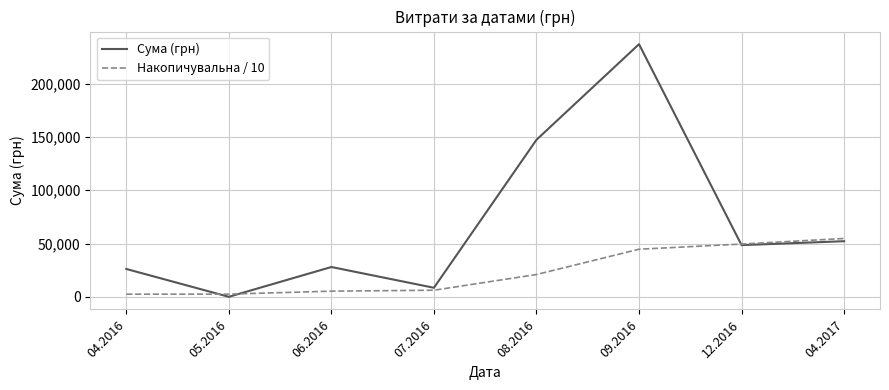

Which series has the largest total across all categories?

Сума (грн)